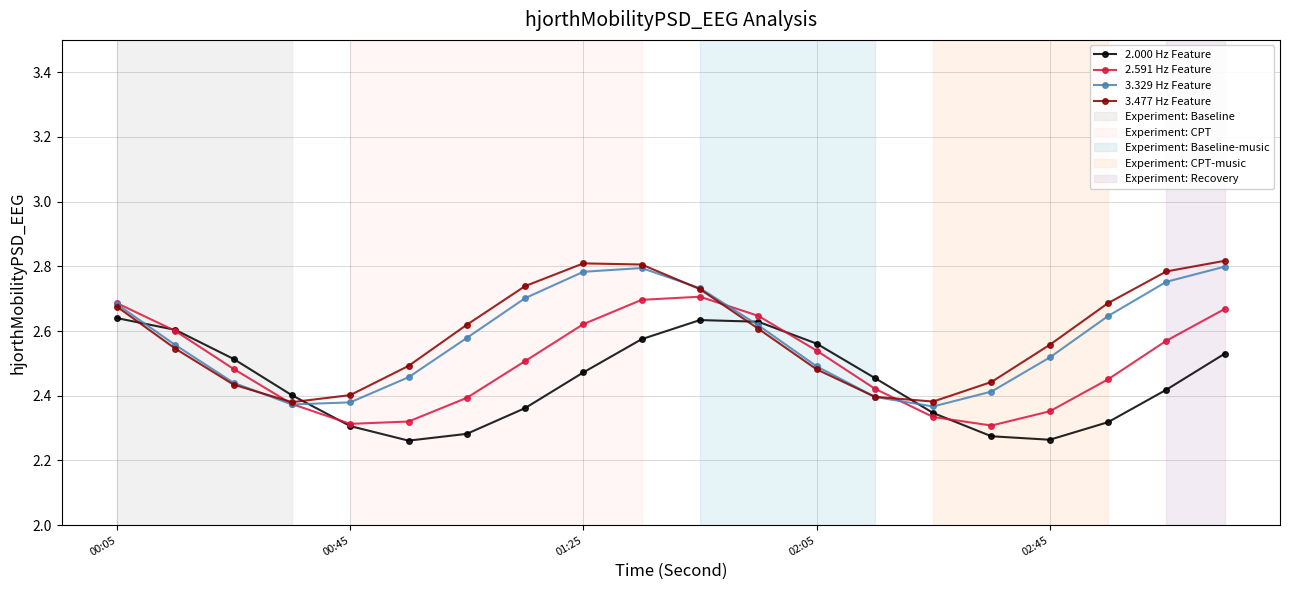

True or false: 2.000 Hz Feature and 3.477 Hz Feature intersect in this chart.

True